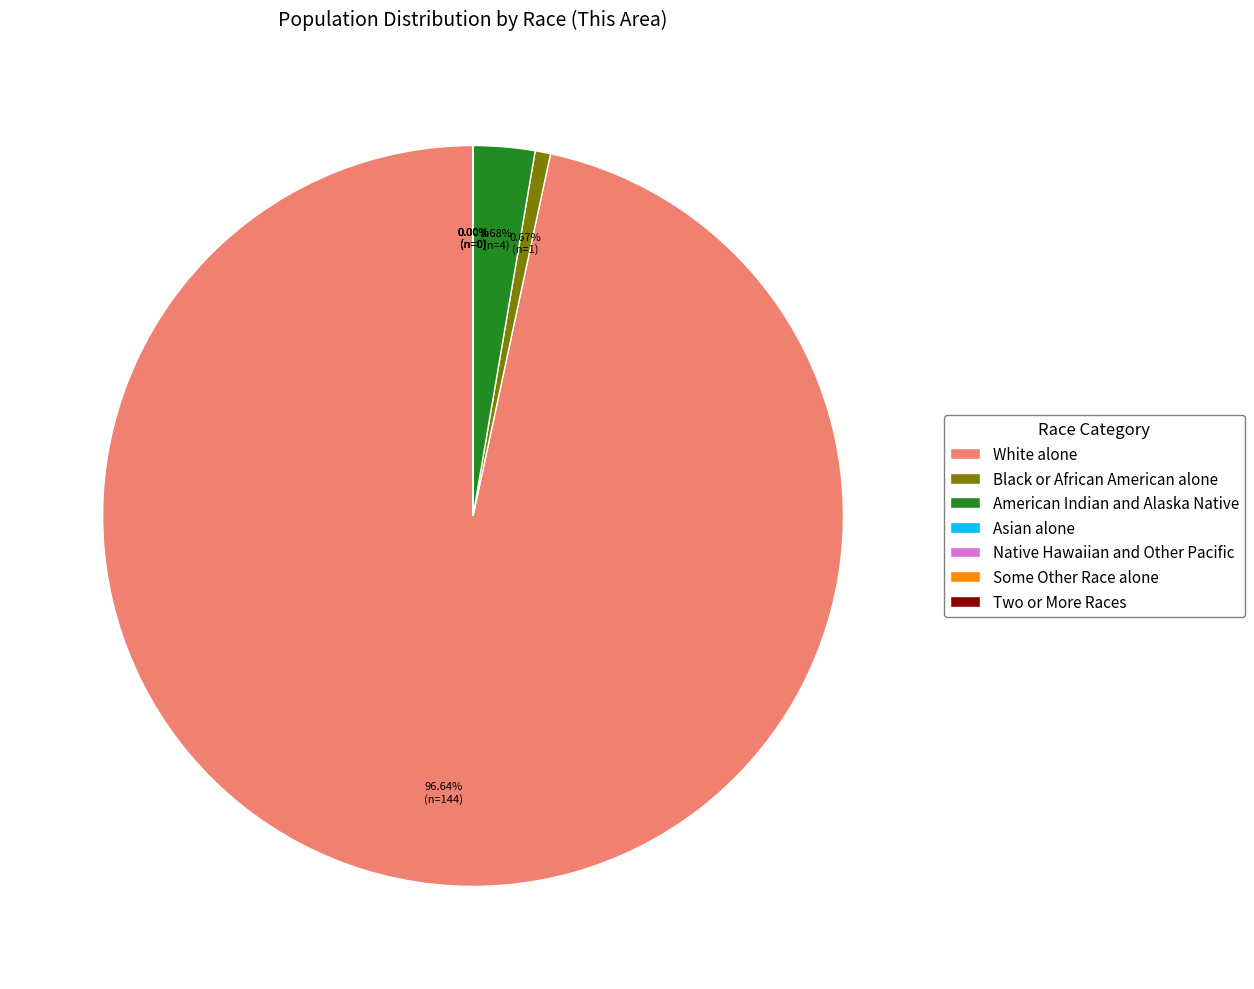

What is the majority slice?

White alone